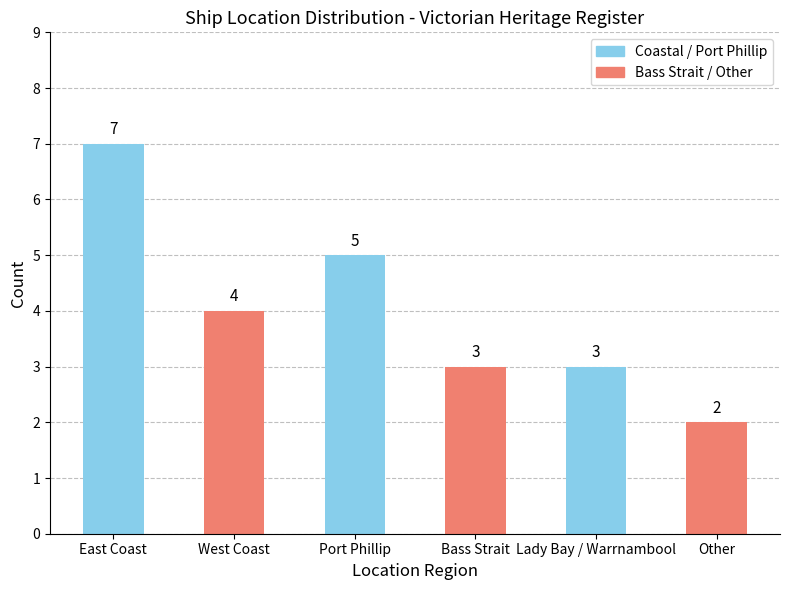

Reading left to right, what are all the values shown in this chart?

7	4	5	3	3	2